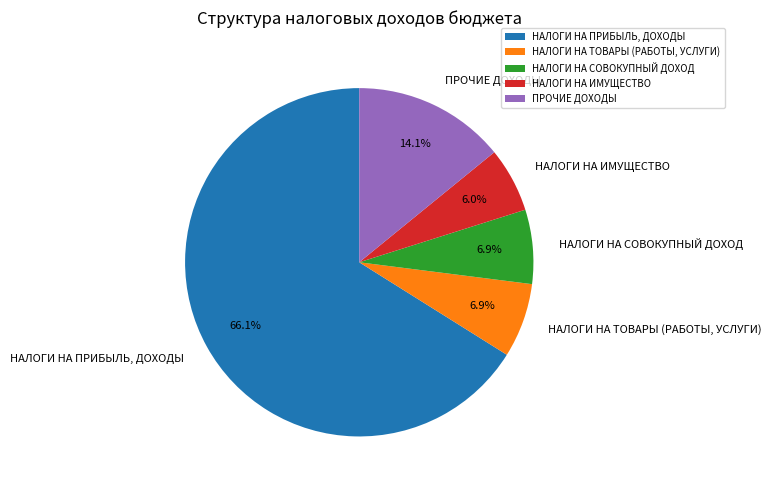

Combined, do НАЛОГИ НА СОВОКУПНЫЙ ДОХОД and НАЛОГИ НА ПРИБЫЛЬ, ДОХОДЫ account for over 50%?

Yes